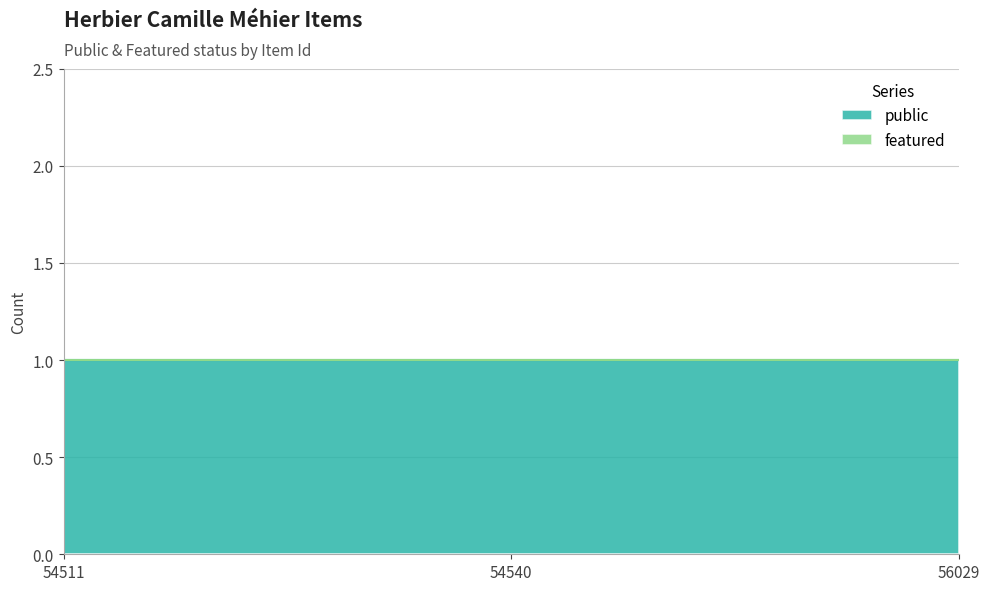

What is the value of the public point at the 2nd from the left?

1